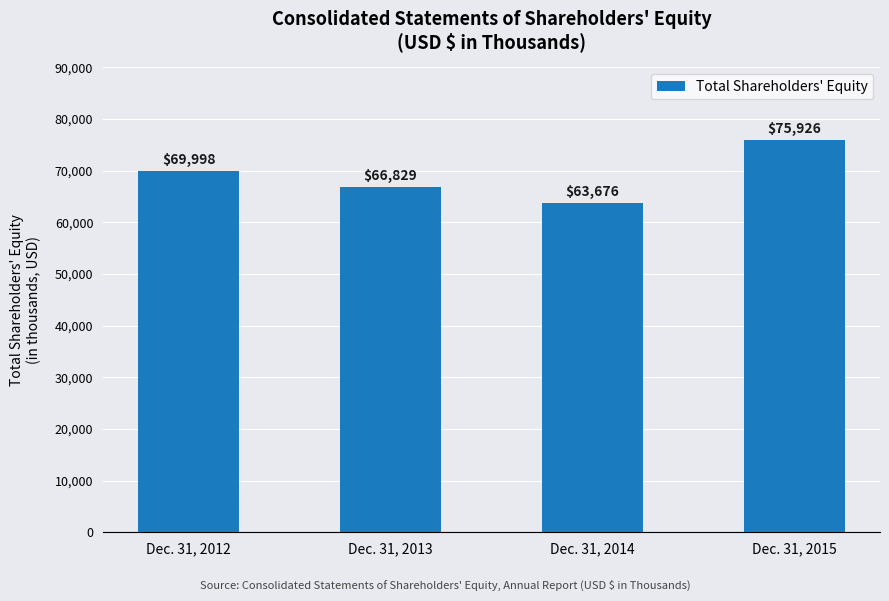

Is it true that the value at Dec. 31, 2013 is 35009?

False